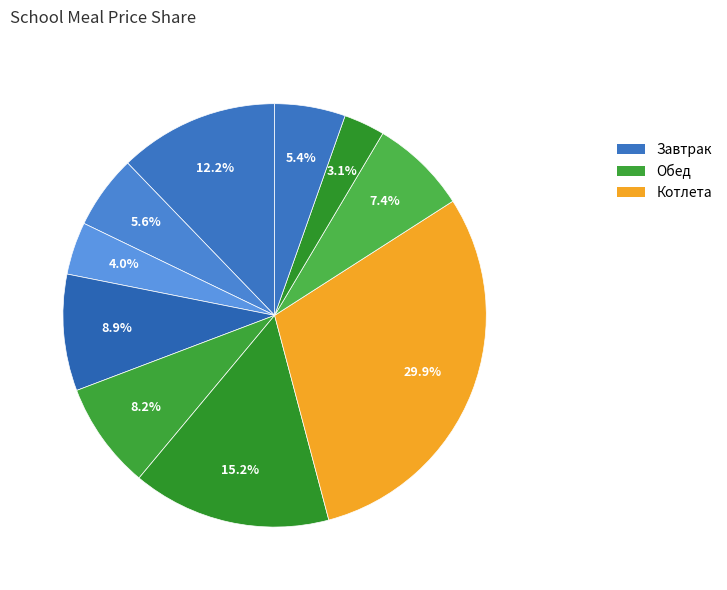

Count the number of slices in the pie.

10